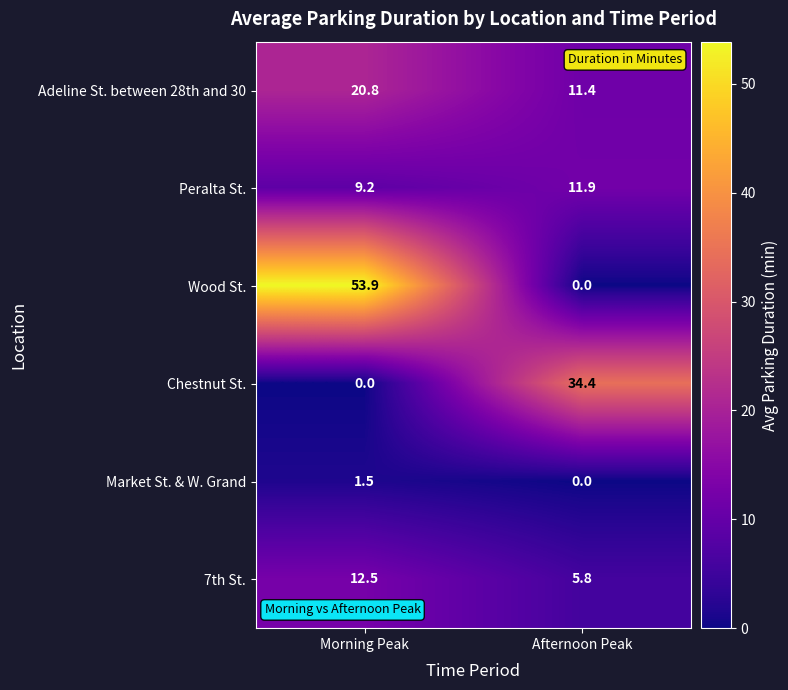

Reading right to left, what are all the values shown in this chart?

Adeline St. between 28th and 30: 11.4	20.8
Peralta St.: 11.9	9.2
Wood St.: 0.0	53.9
Chestnut St.: 34.4	0.0
Market St. & W. Grand: 0.0	1.5
7th St.: 5.8	12.5